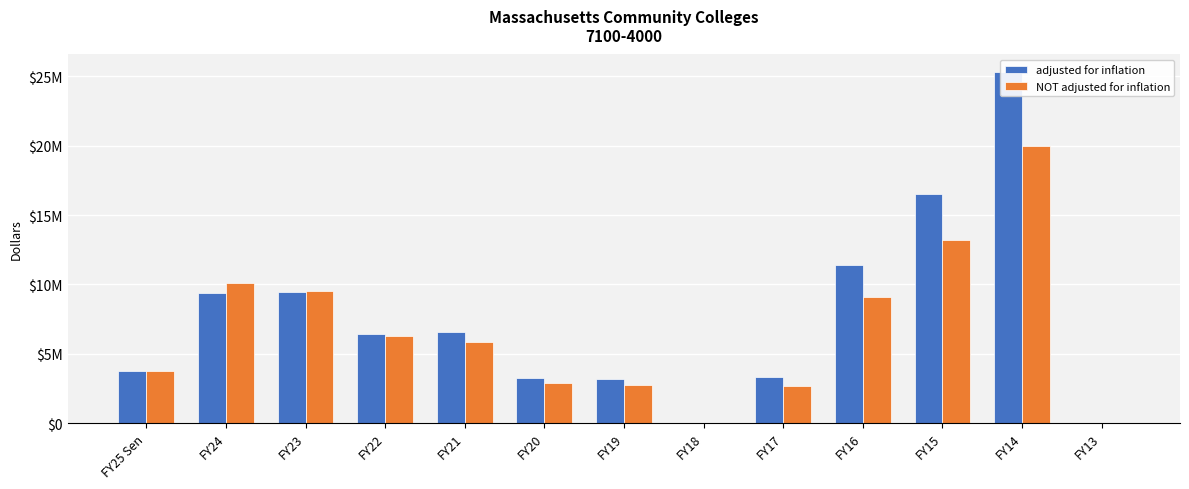

Rank the categories by adjusted for inflation value from lowest to highest.

FY18, FY13, FY19, FY20, FY17, FY25 Sen, FY22, FY21, FY24, FY23, FY16, FY15, FY14